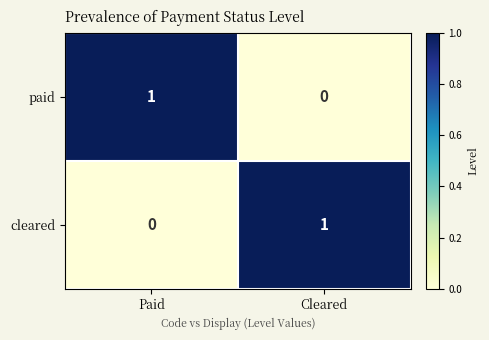

Is the value of paid at Cleared greater than the value of cleared at Cleared?

No